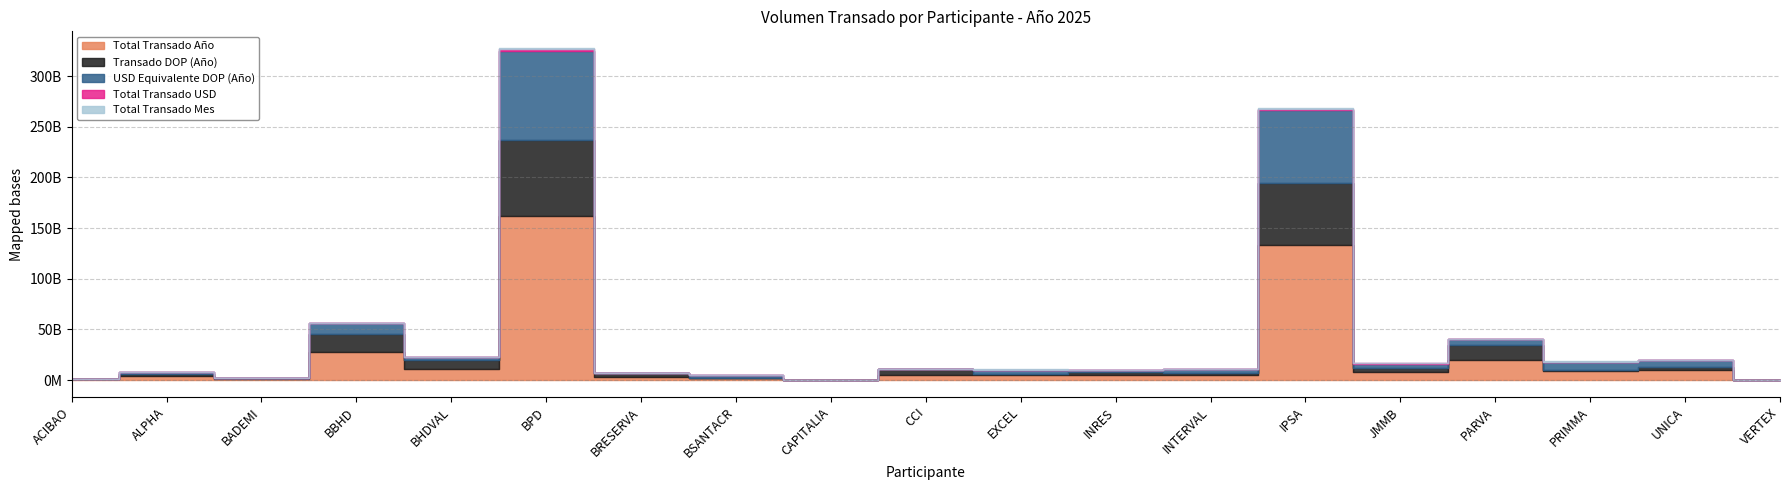

How many values in the Transado DOP (Año) series exceed 3270803191?

10